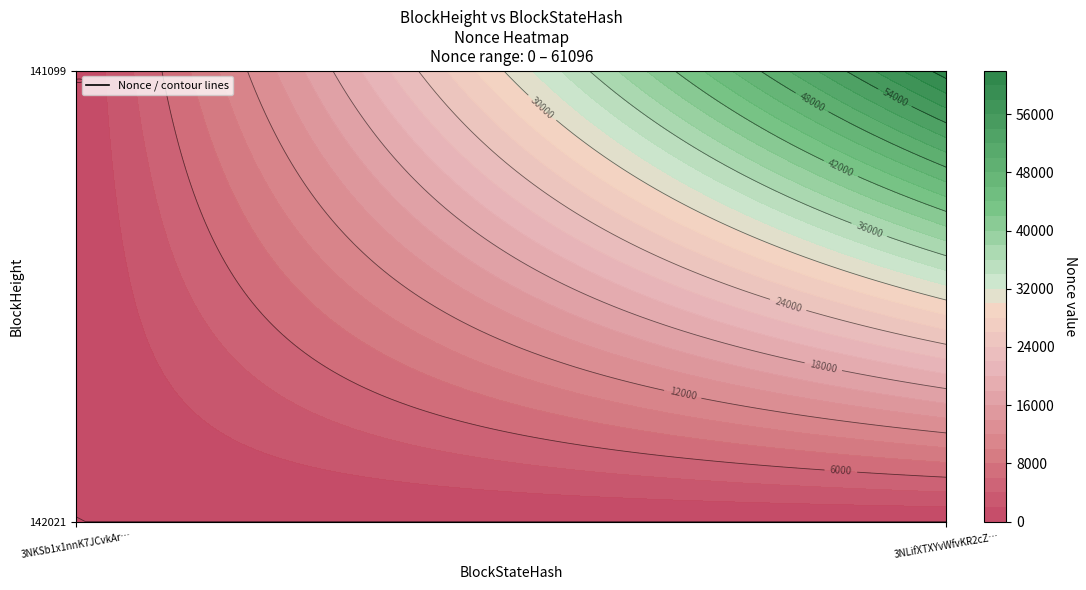

At 1, list the series in order from smallest to largest.

142021, 141099